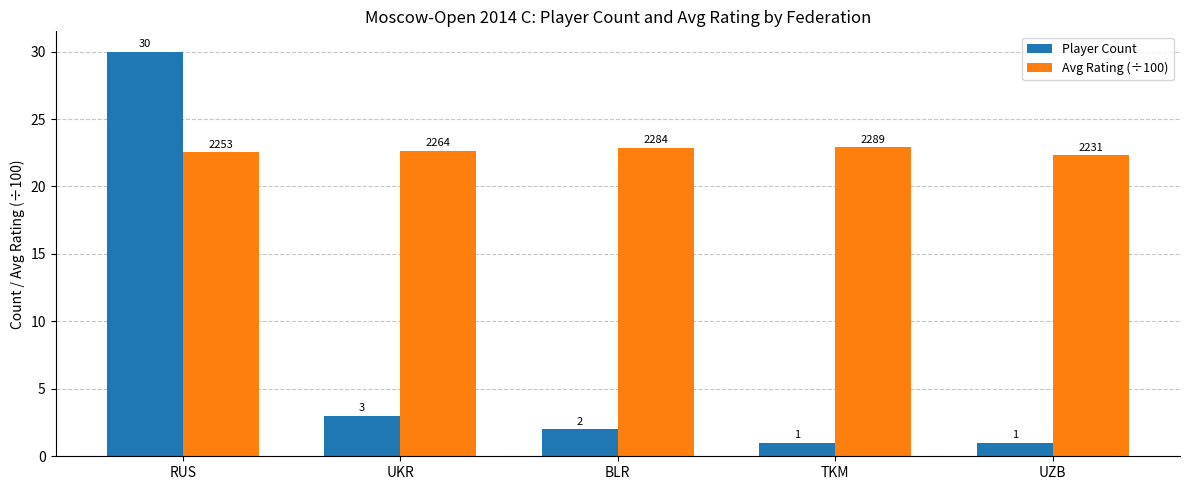

What is the total value across all series at UKR?

25.6